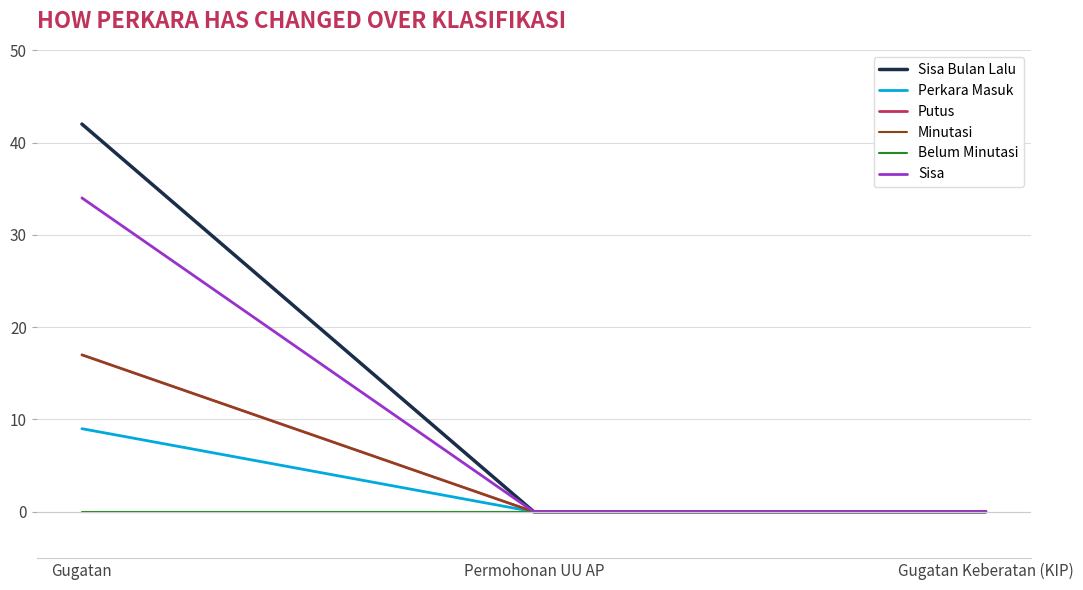

What is the difference between the Sisa values at Gugatan Keberatan (KIP) and Gugatan?

34